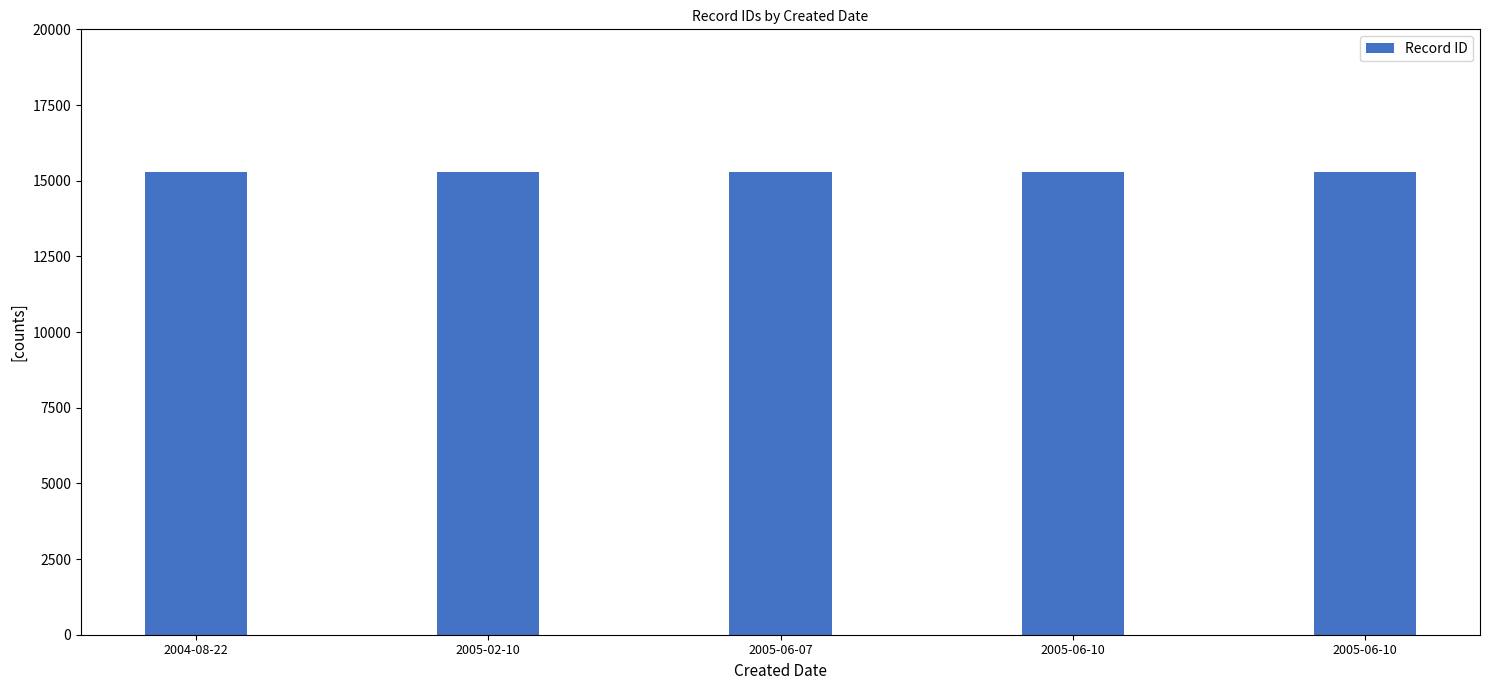

Which category has the lowest value across all series?

2004-08-22